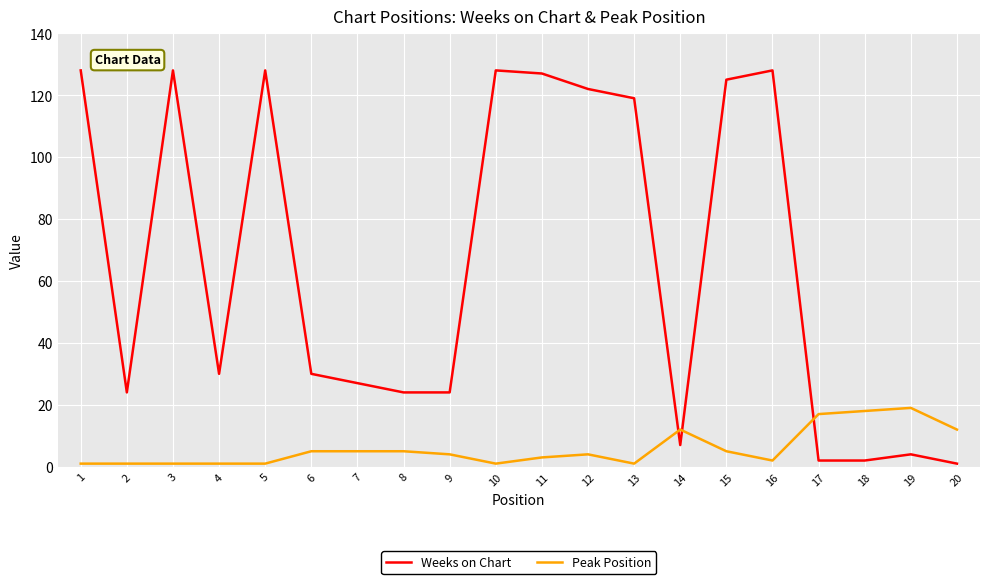

Reading right to left, extract all data points from this chart.

Weeks on Chart: 20=1	19=4	18=2	17=2	16=128	15=125	14=7	13=119	12=122	11=127	10=128	9=24	8=24	7=27	6=30	5=128	4=30	3=128	2=24	1=128
Peak Position: 20=12	19=19	18=18	17=17	16=2	15=5	14=12	13=1	12=4	11=3	10=1	9=4	8=5	7=5	6=5	5=1	4=1	3=1	2=1	1=1